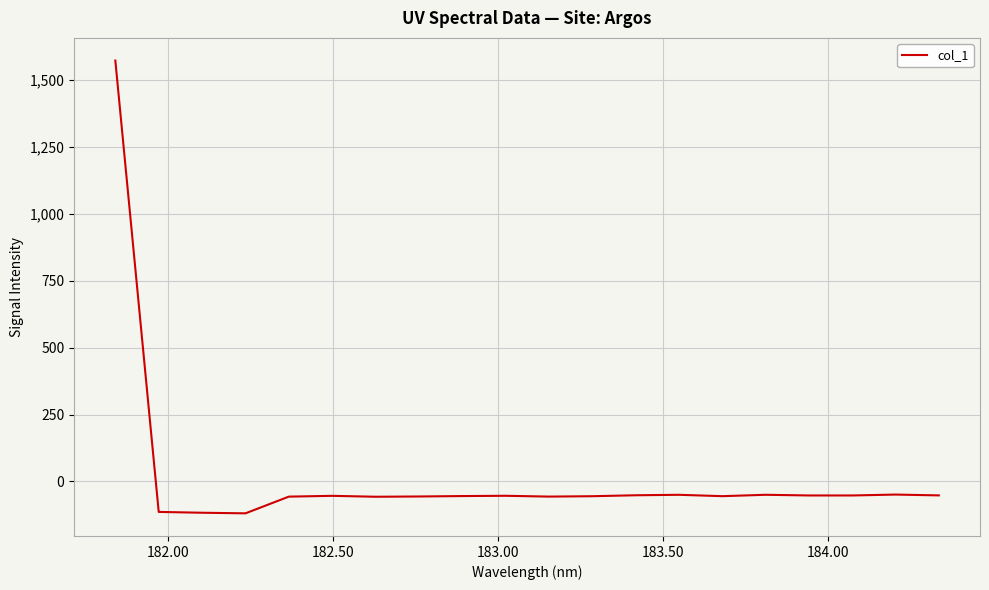

What is the difference between the maximum and minimum values?

1691.7